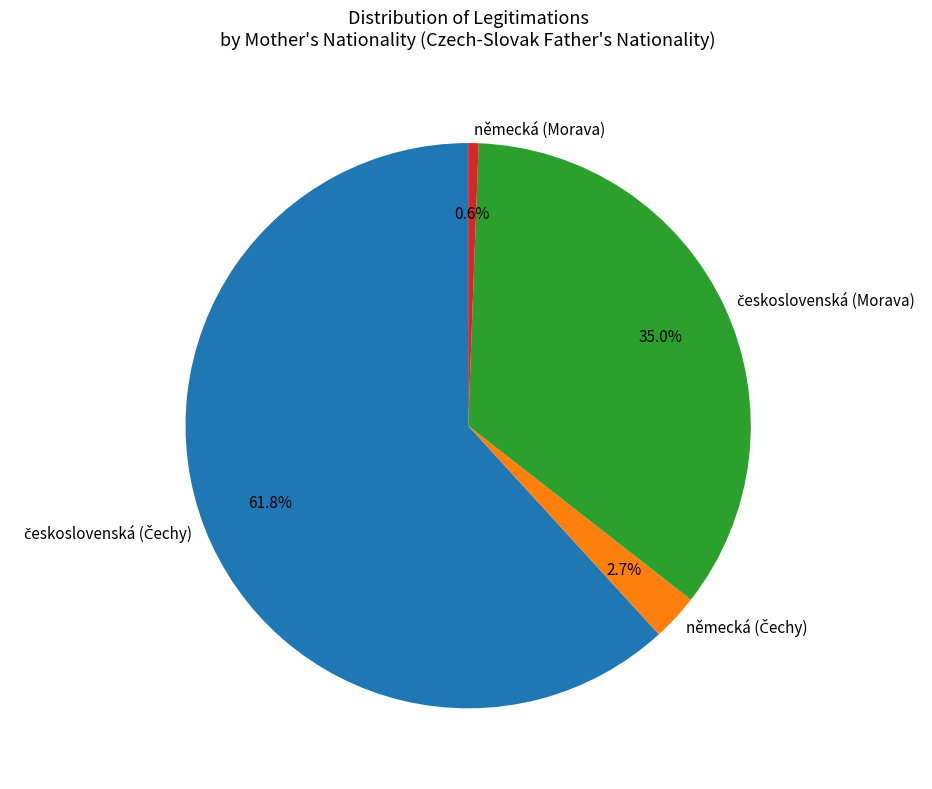

How much of the chart is everything except německá (Morava)?

99.4%